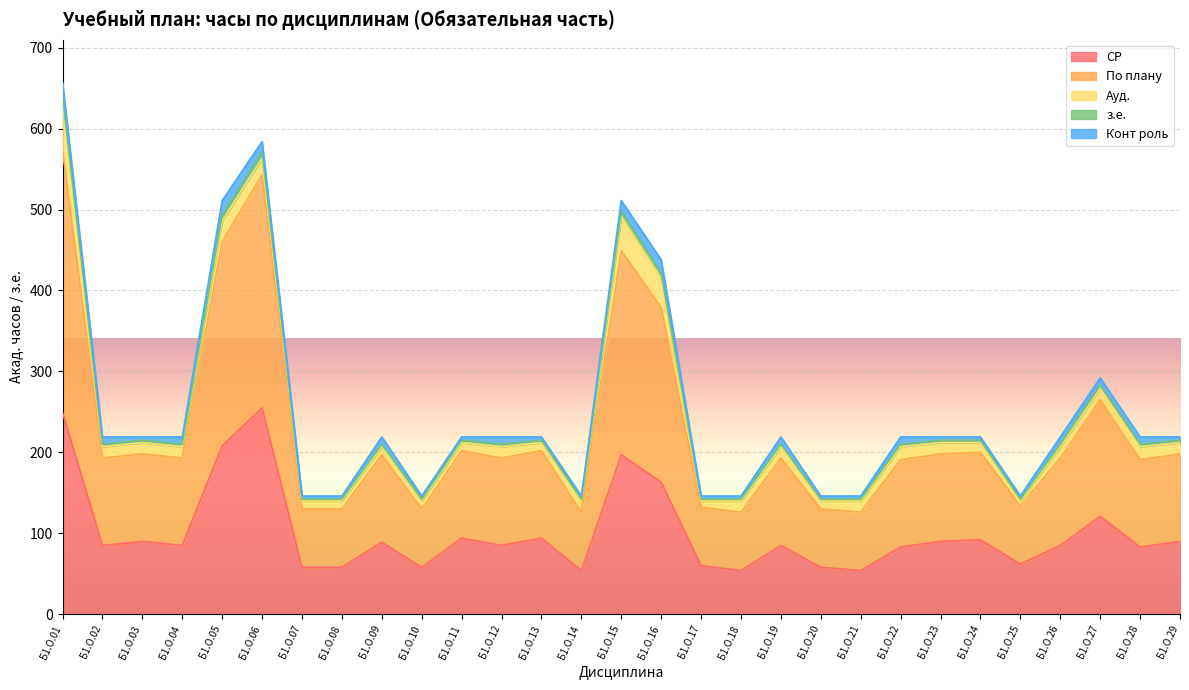

At which category is the sum across all series the highest?

Б1.О.01